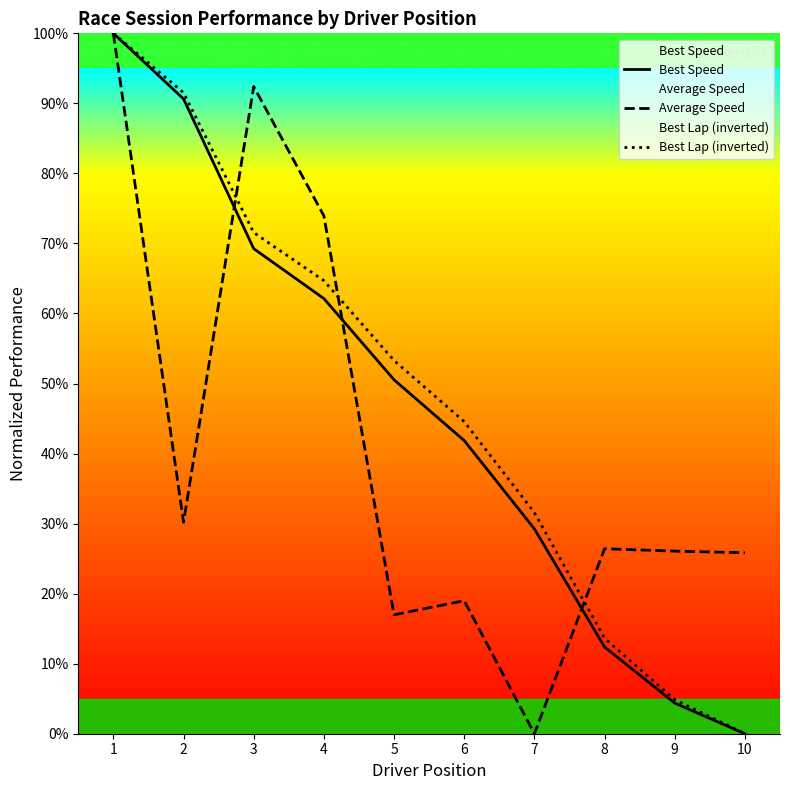

Between which two adjacent categories do Average Speed and Best Lap (inverted) first intersect?

2 and 3